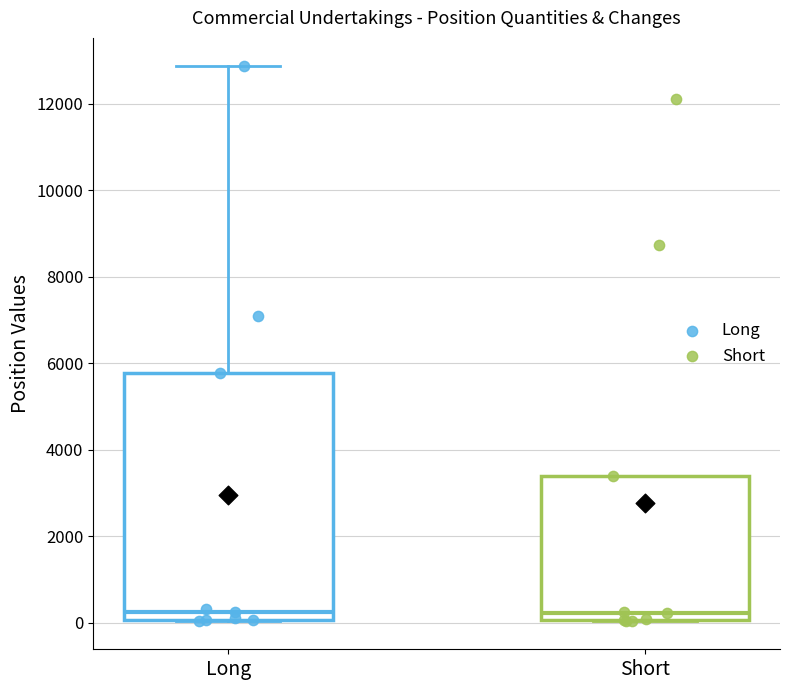

Reading left to right, transcribe this box plot: for each box, give where its median line is, the range the box spans, and where its two whiskers end, as read against the y-axis. The values are not printed on the chart, so give them approximately, as read against the axis.

Long: median 200, box 0 to 5800, whiskers 0 to 12800
Short: median 200, box 0 to 3400, whiskers 0 to 3400